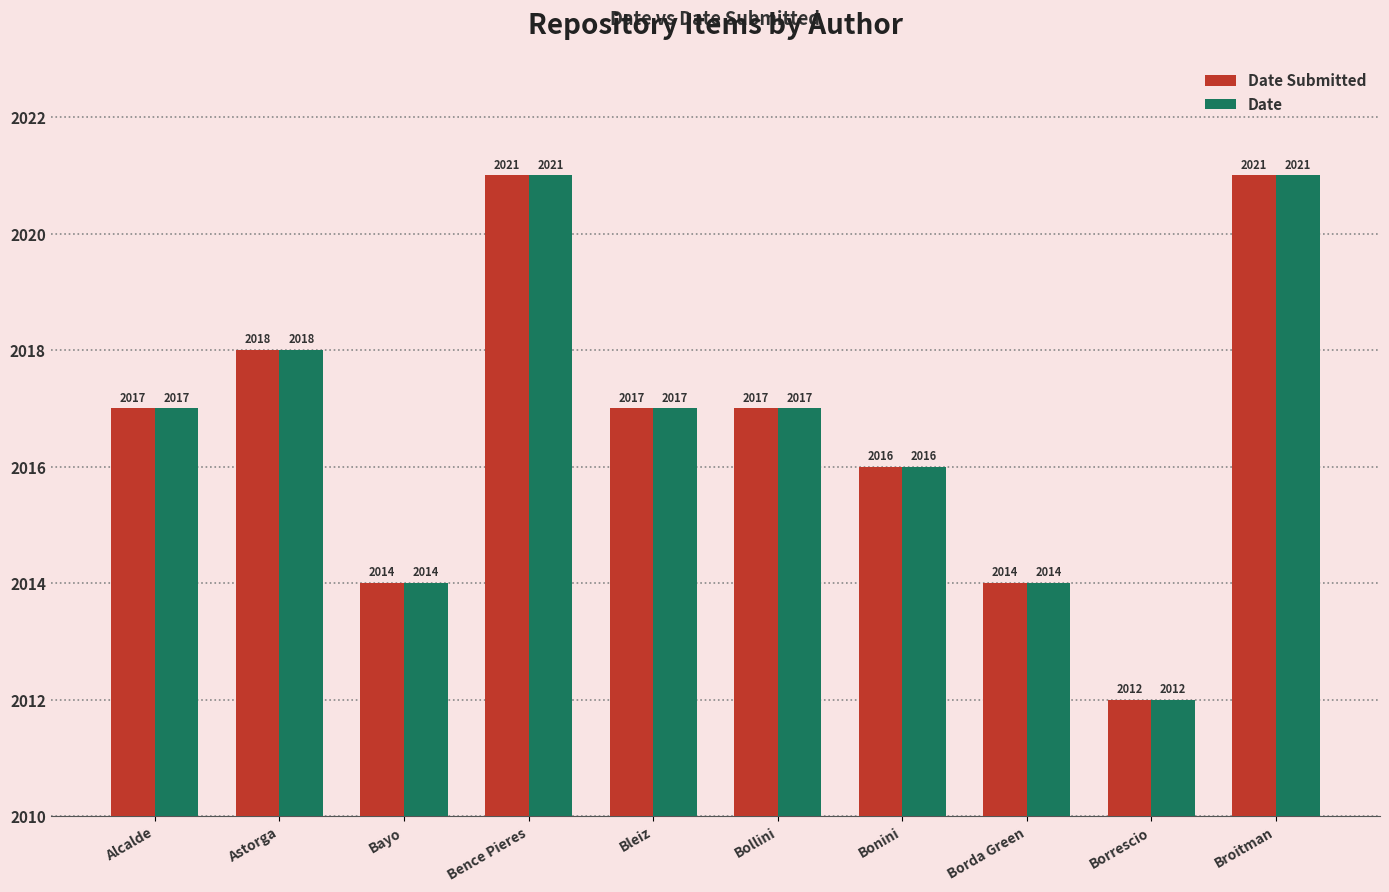

Are the bars horizontal?

No